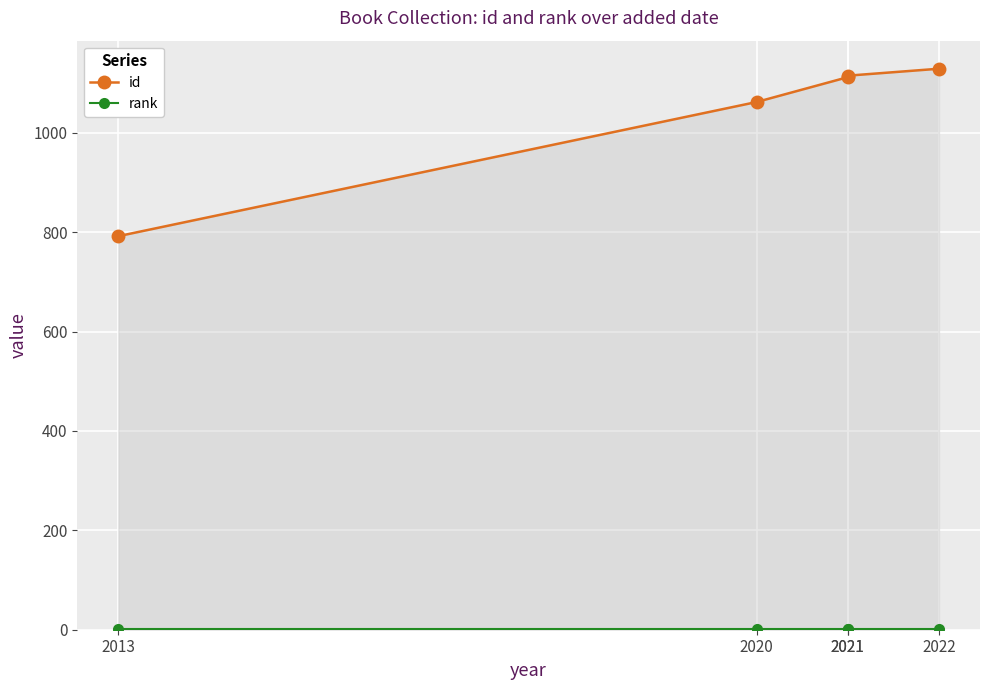

What is the sum of the rank values at 2020 and 2013?

2